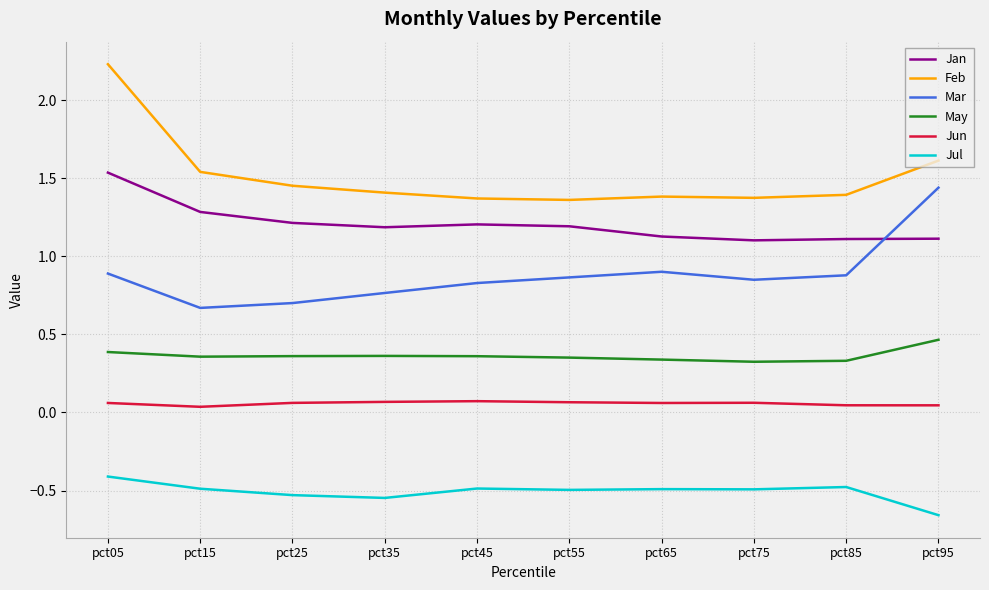

What is the spread (max minus min) of values at pct55?

1.9